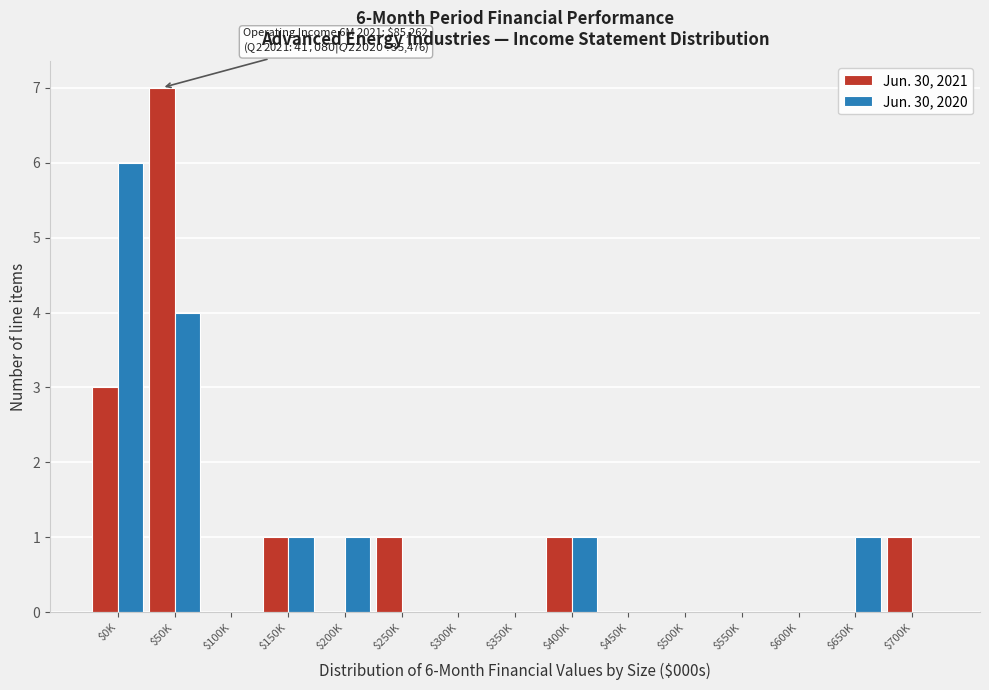

True or false: Jun. 30, 2020 has a value of -3 at $100K.

False